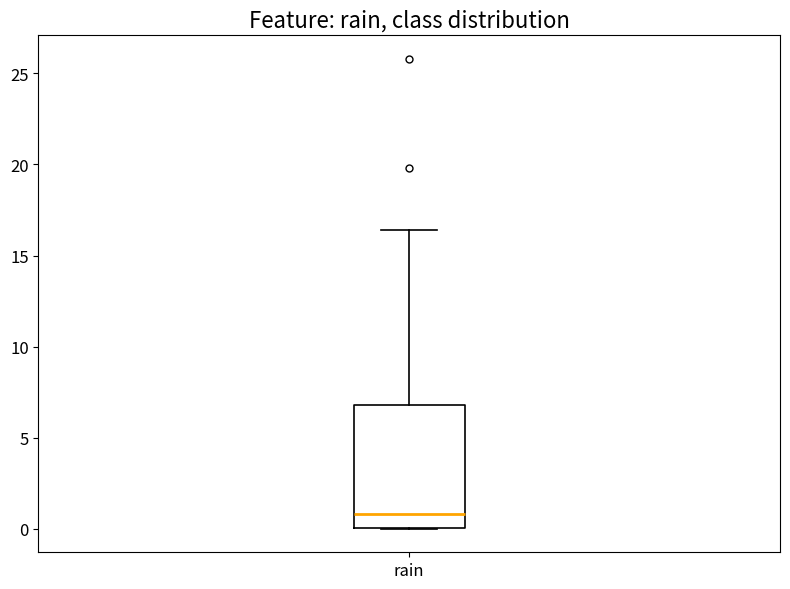

Read this box plot against the y-axis: the position of the median line, the range covered by the box, and the ends of both whiskers. The values are not printed on the chart, so give them approximately, as read against the axis.

median 1.0, box 0.0 to 7.0, whiskers 0.0 to 16.5